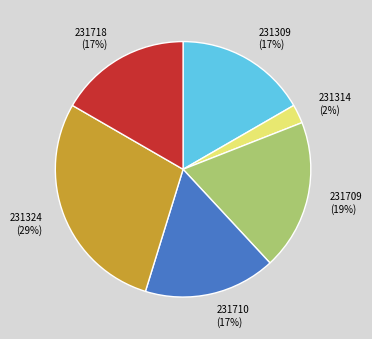

How many slices are in this pie chart?

6